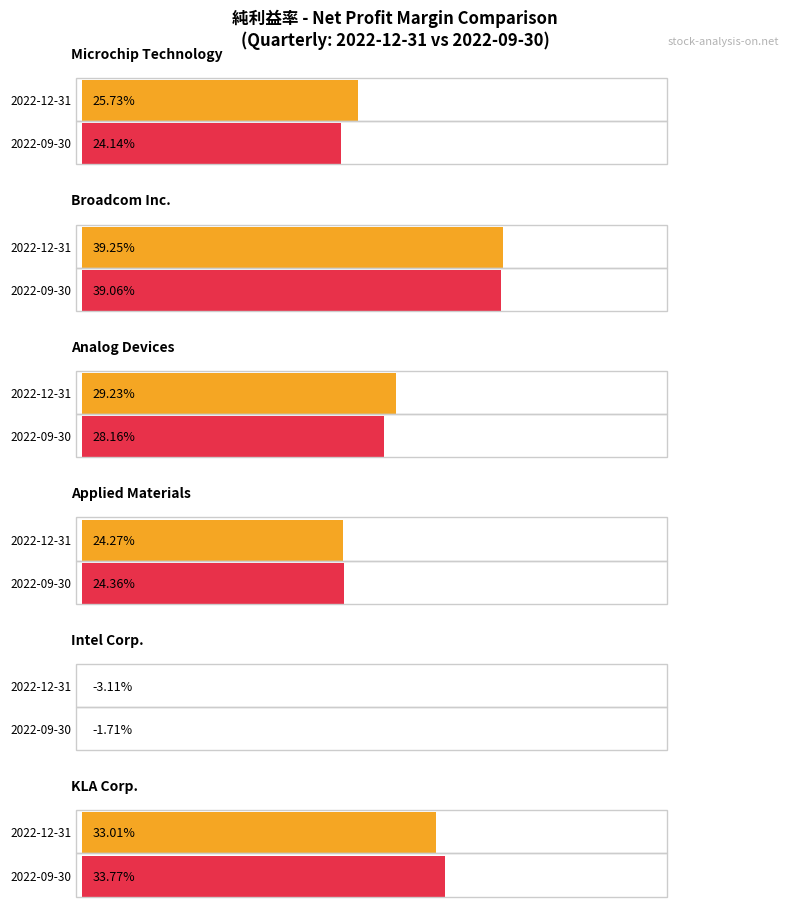

Between KLA Corp. and Microchip Technology, which is larger?

KLA Corp.